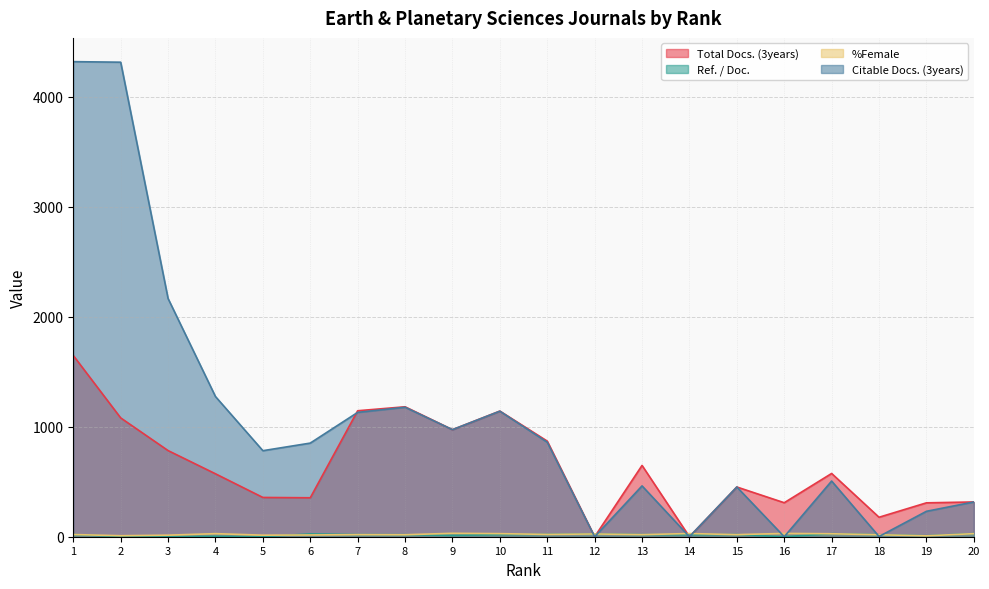

True or false: Citable Docs. (3years) and %Female cross at least once.

True